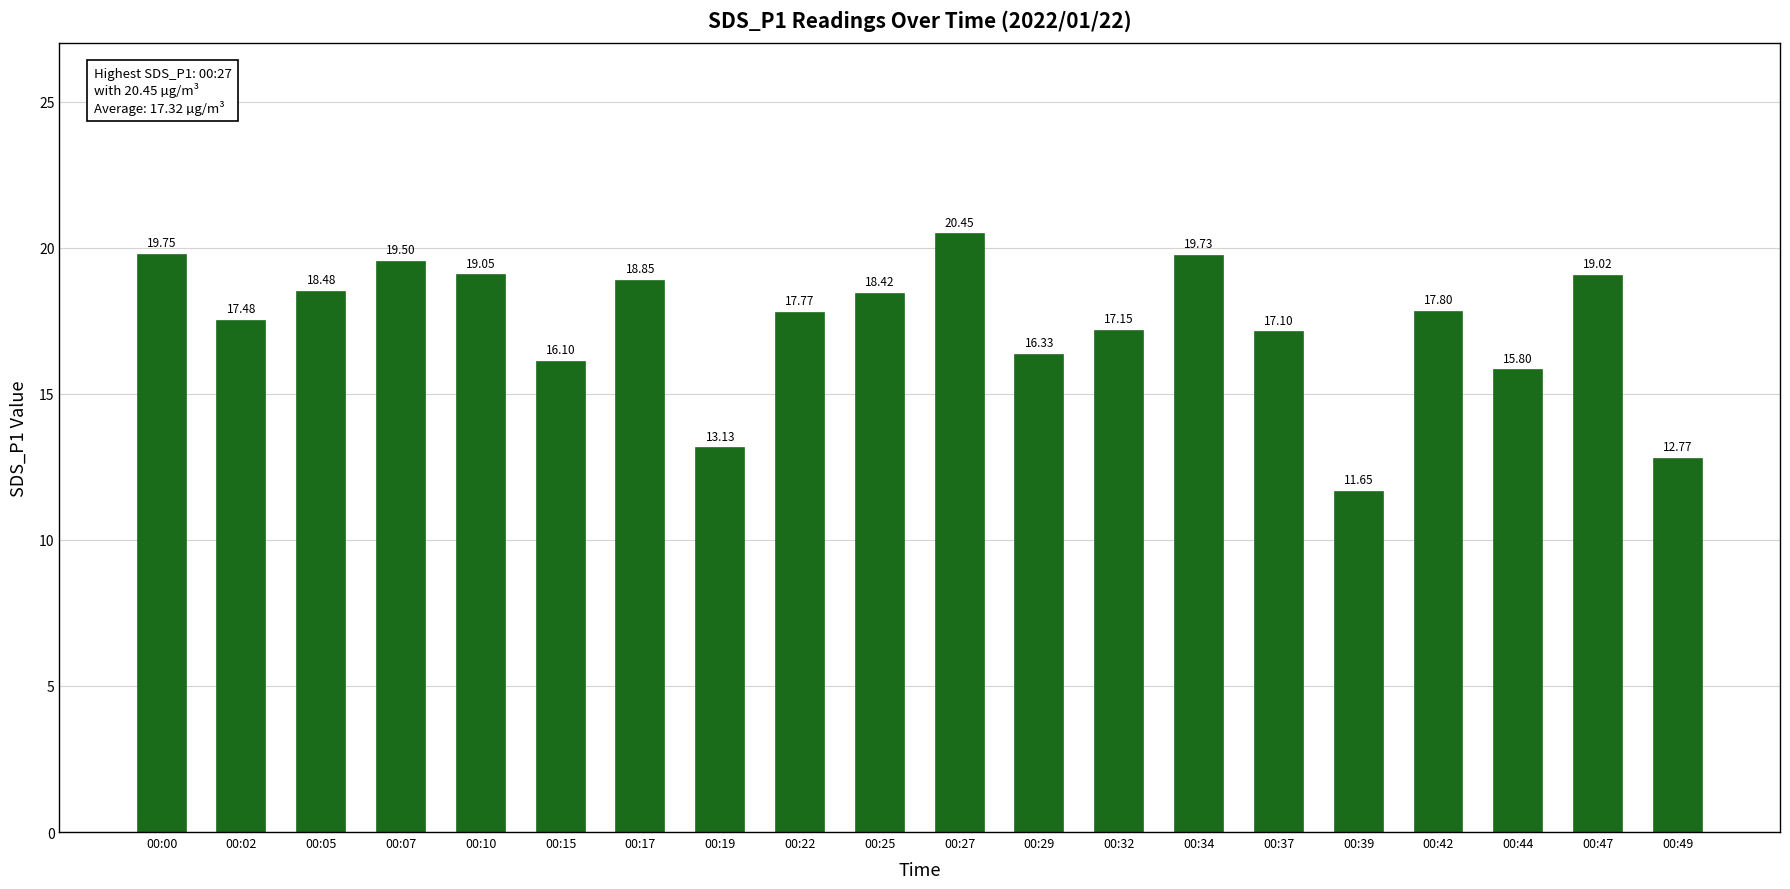

Approximately how many times larger is the value at 00:22 compared to 00:02?

1.0